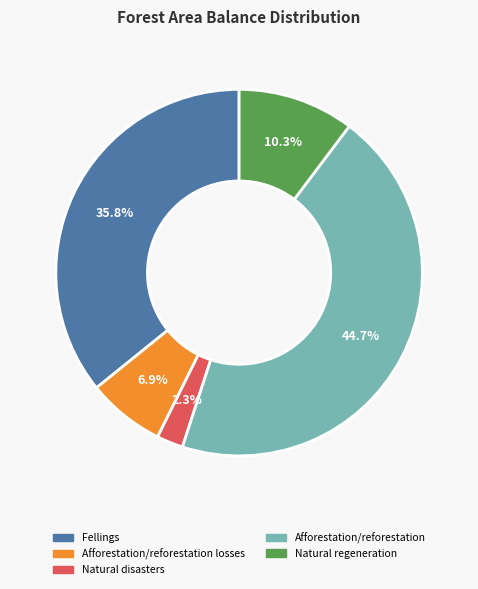

Does Fellings account for over 50% of the chart?

No